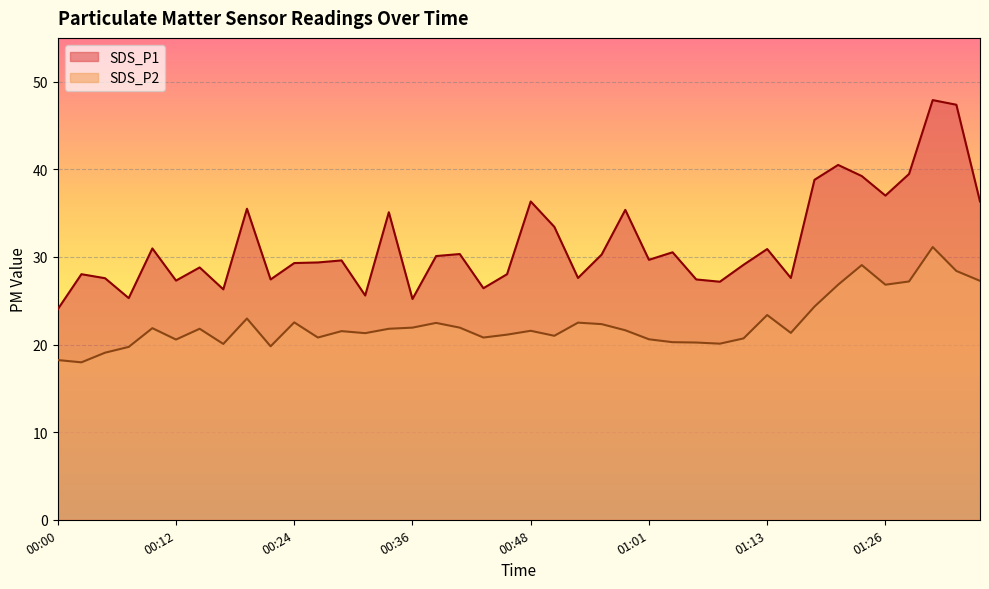

The value of SDS_P1 at 01:06 is 5.7. True or false?

False